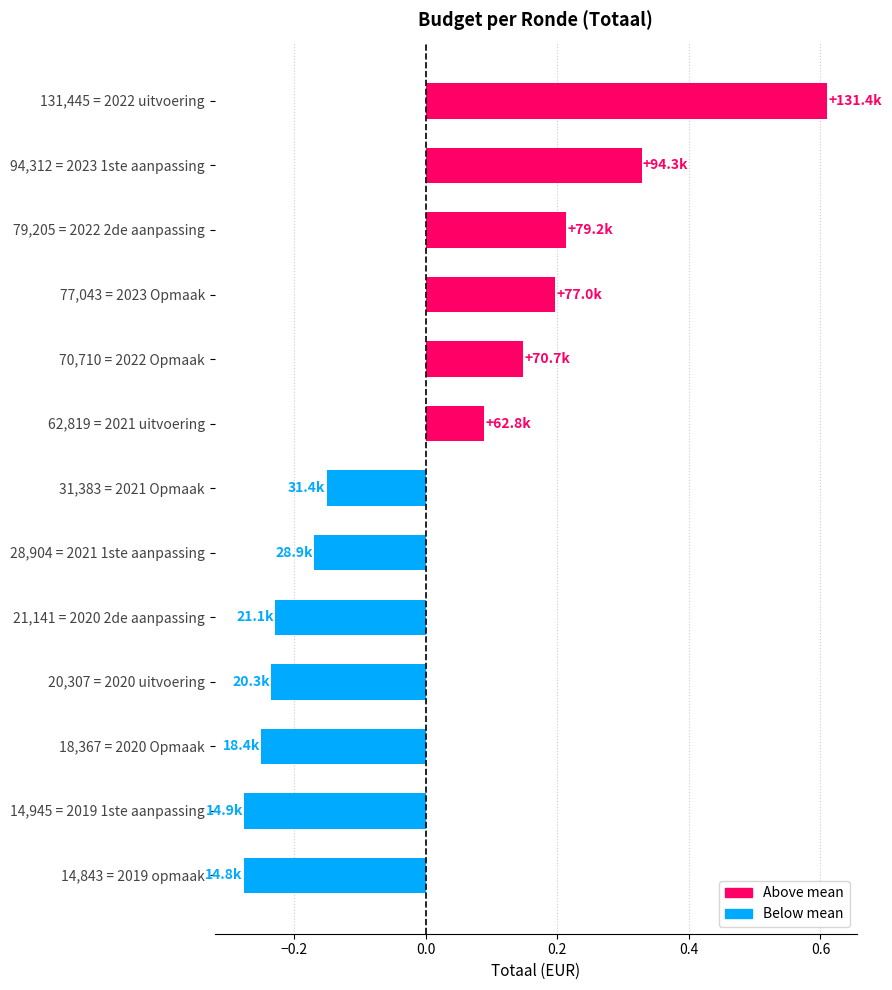

Between 70,710 = 2022 Opmaak and 18,367 = 2020 Opmaak, which is larger?

70,710 = 2022 Opmaak